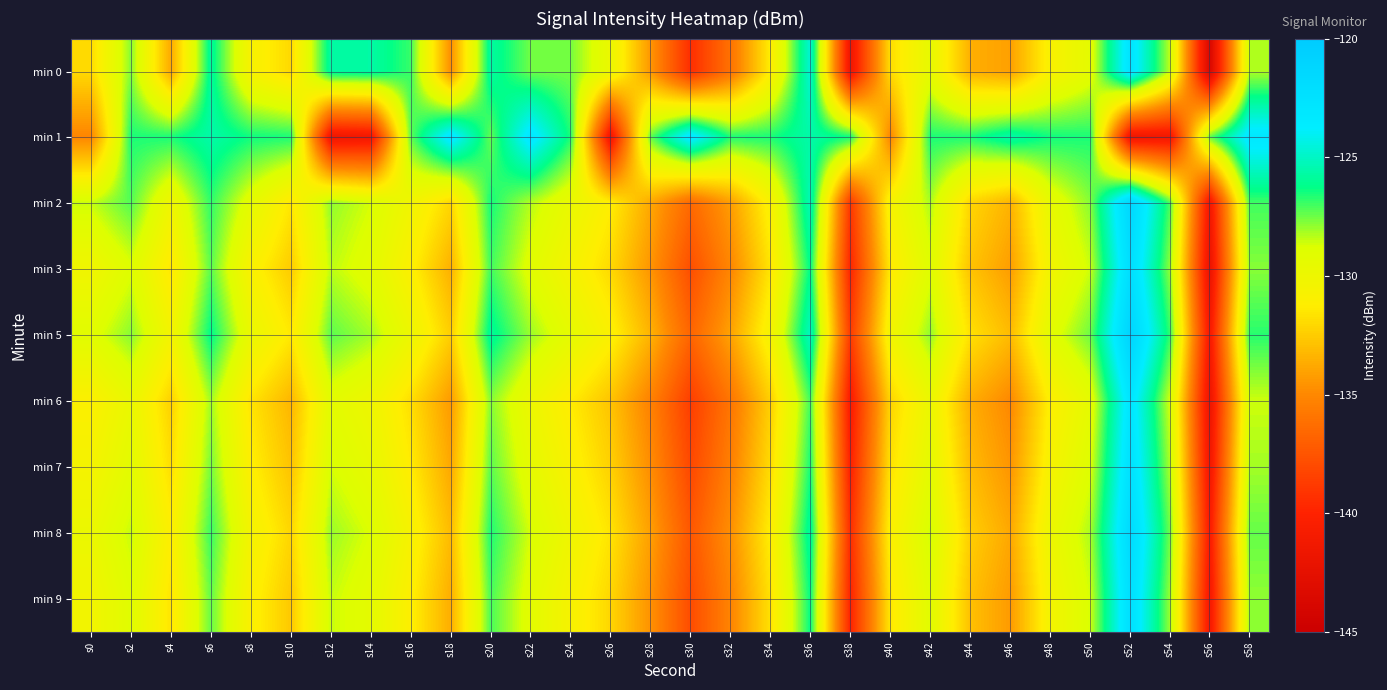

At which category is the sum across all series the highest?

s52